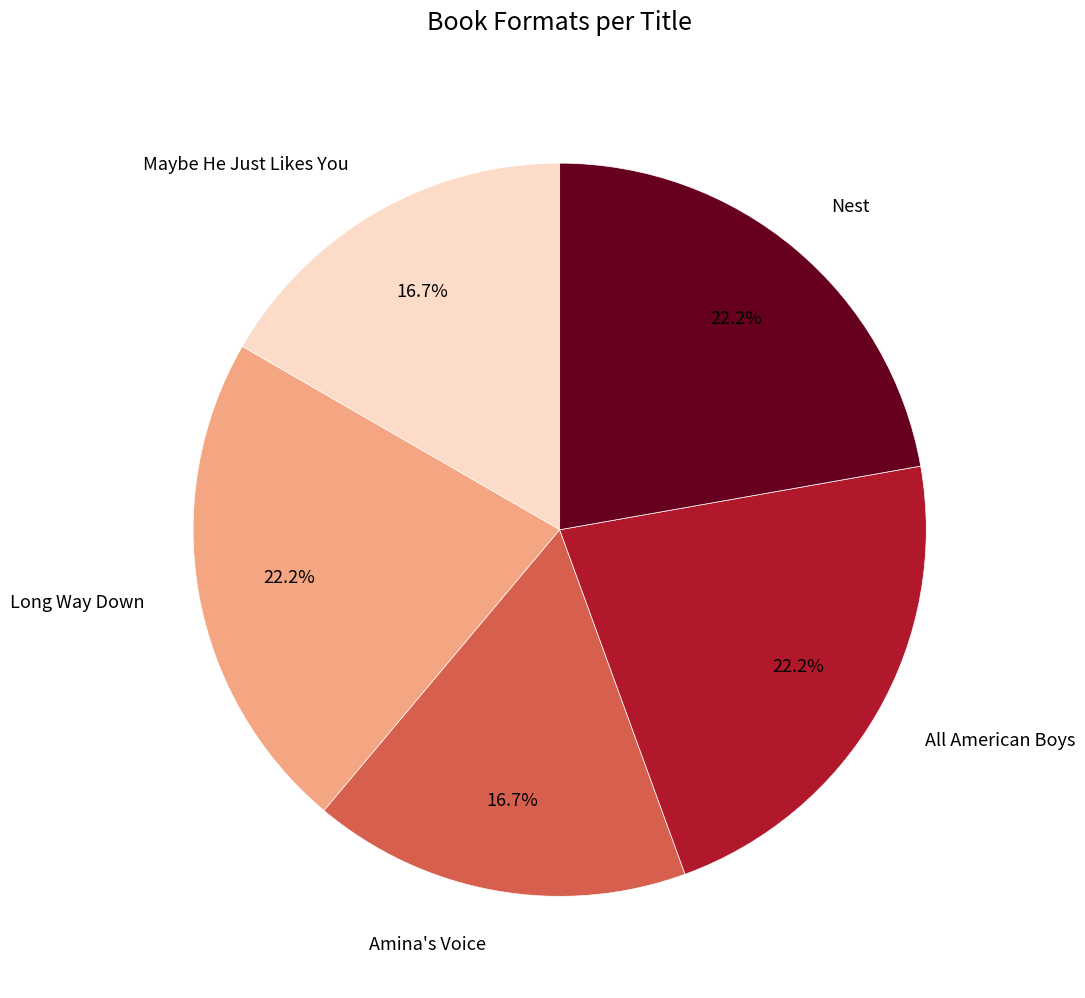

Combined, do All American Boys and Long Way Down account for over 50%?

No